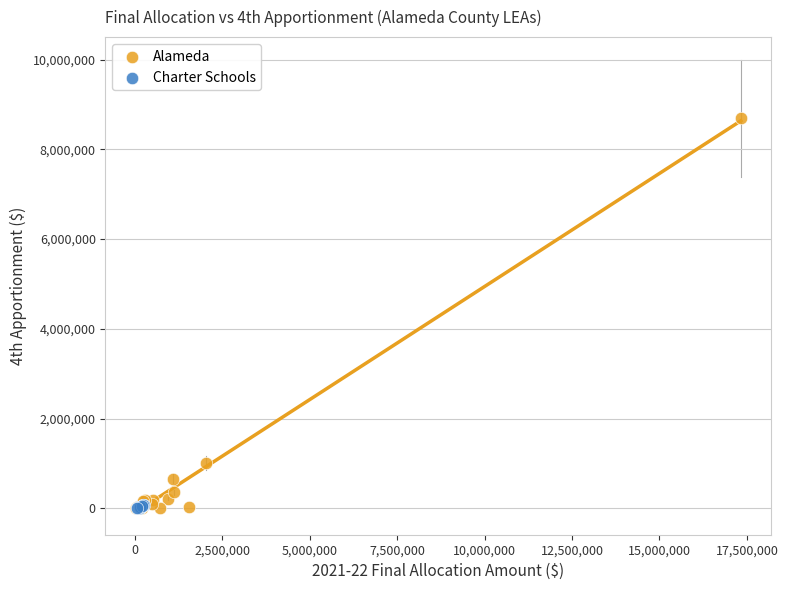

Which series has the widest spread of Y values?

Alameda